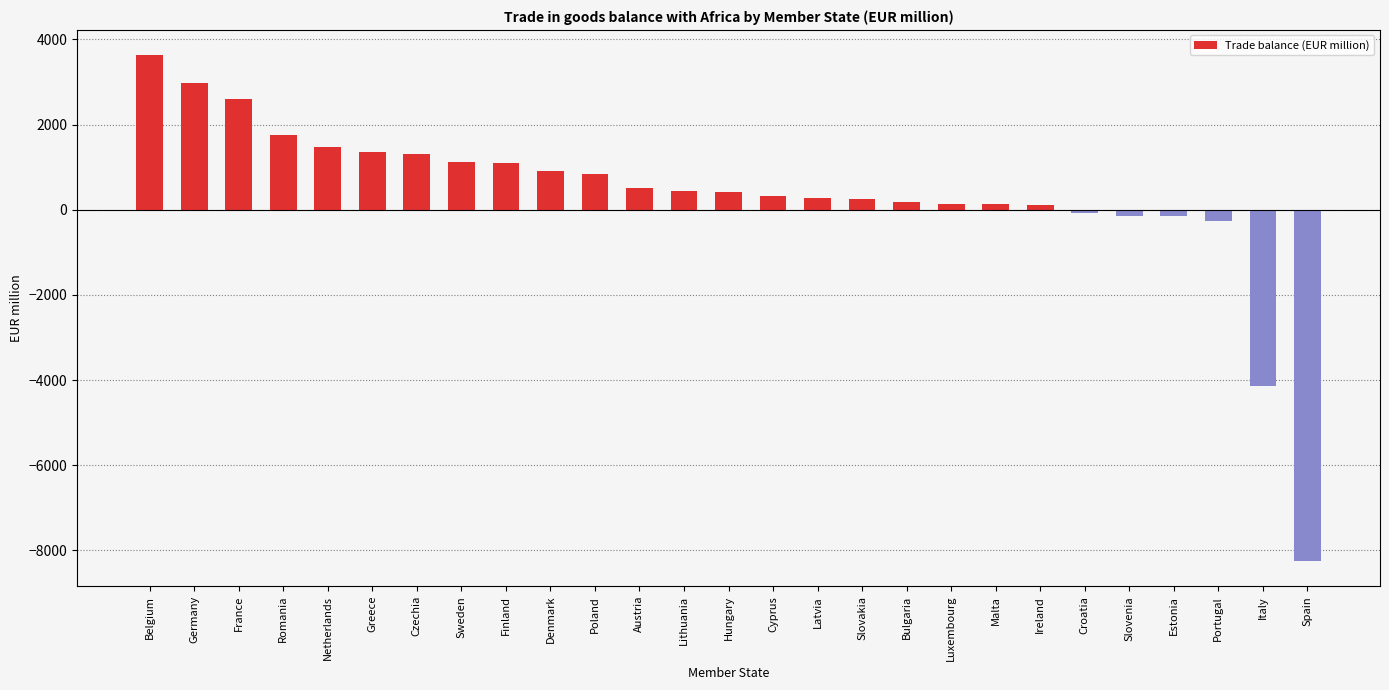

At which label does the data first exceed 409?

Belgium